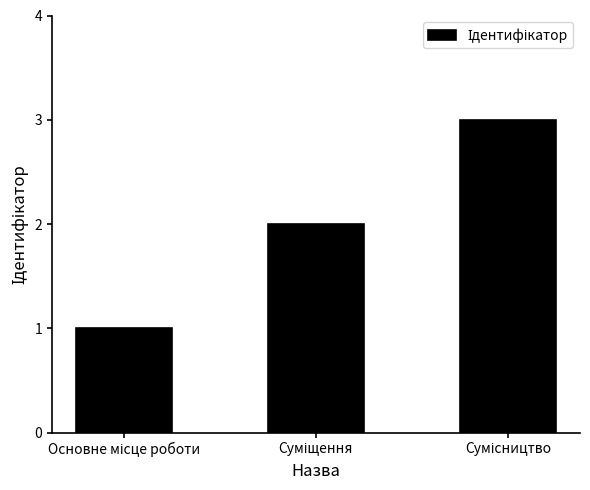

What is the average value?

2